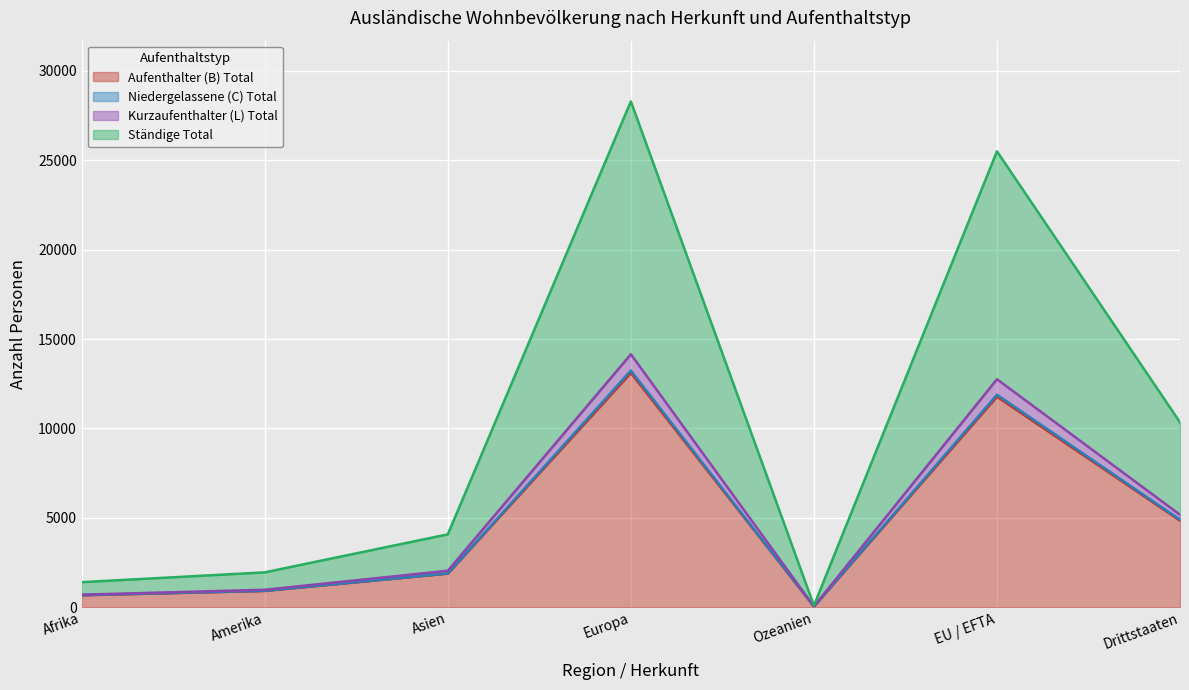

The value of Niedergelassene (C) Total at Europa is 19227. True or false?

False